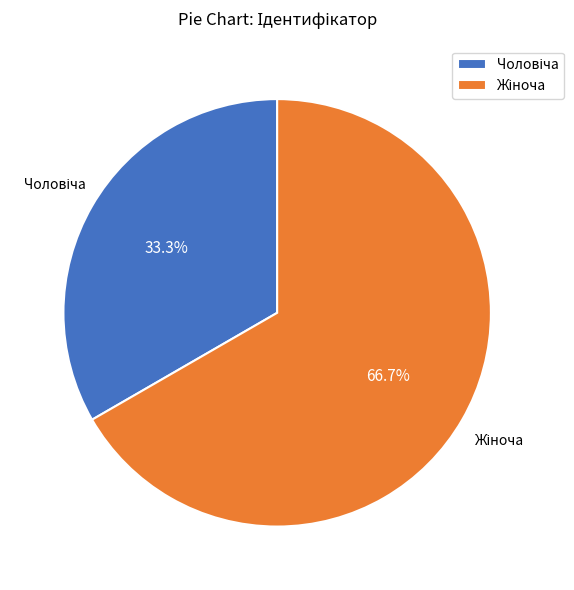

Does any single category account for the majority?

Yes